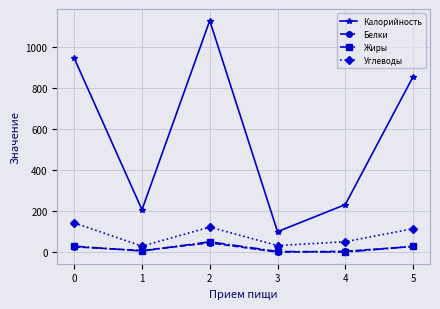

Does the chart have visible grid lines?

Yes